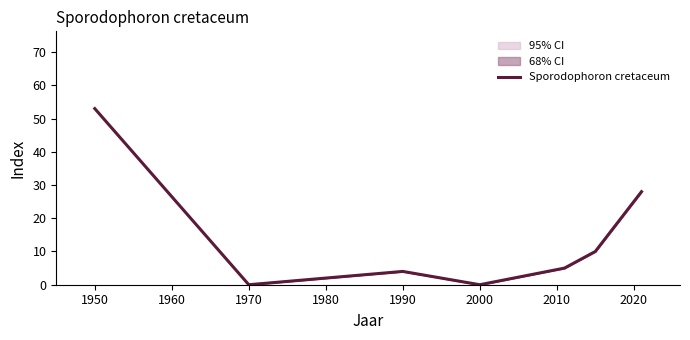

How many lines are shown in the chart?

1